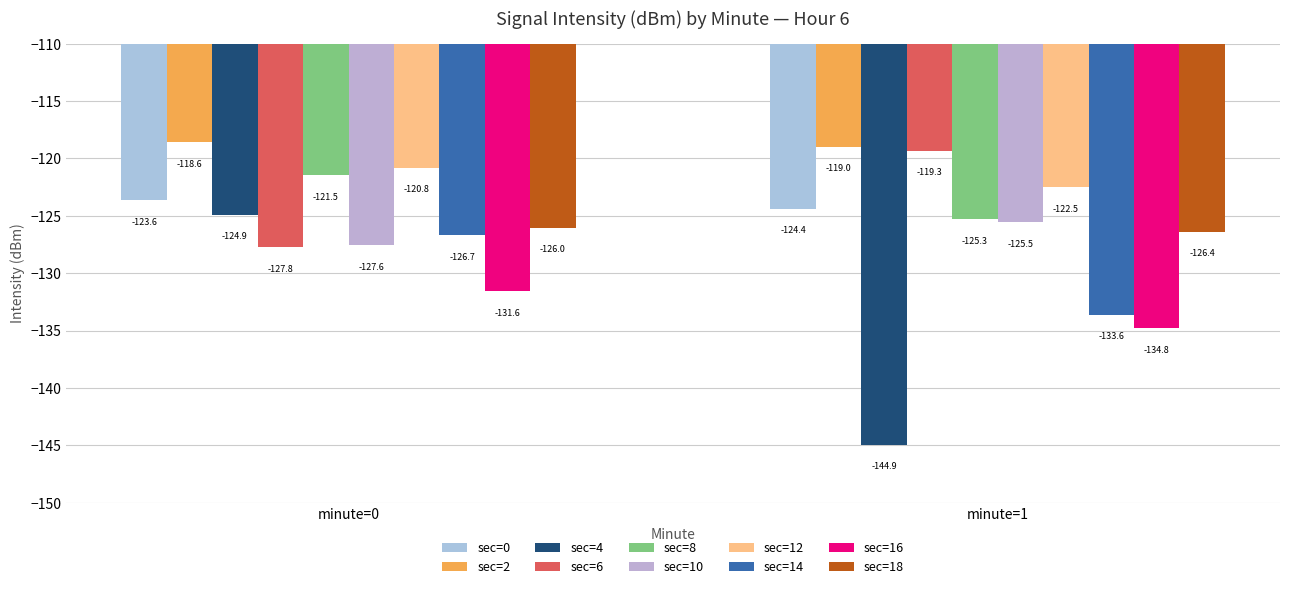

What is the greatest value displayed?

-118.6